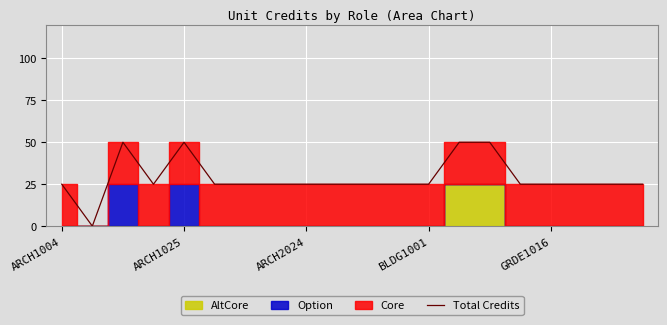

Is it true that Total Credits equals 44 at BLDG1001?

False